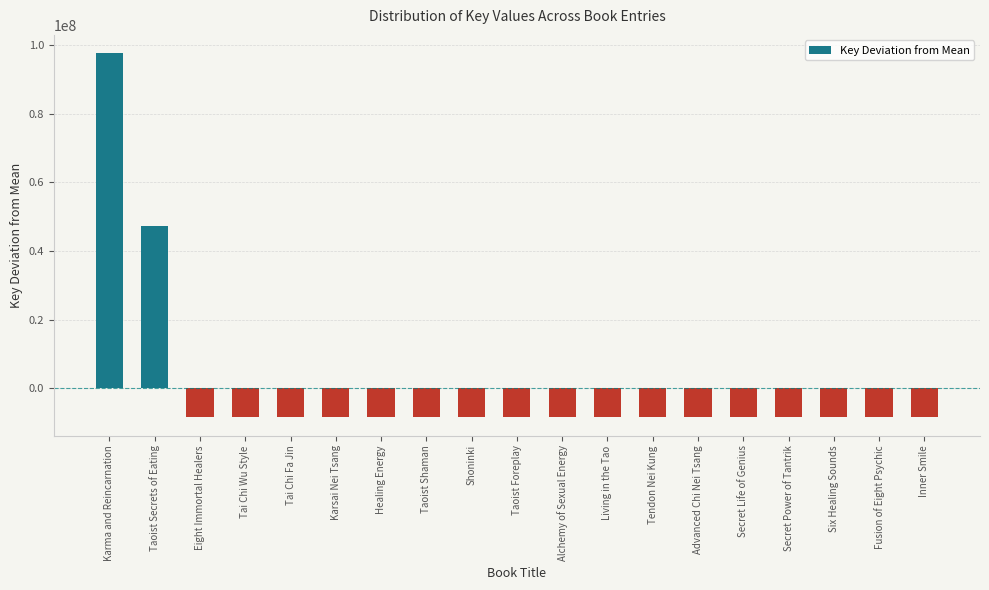

What is the difference between the maximum and second lowest values?

106171198.0